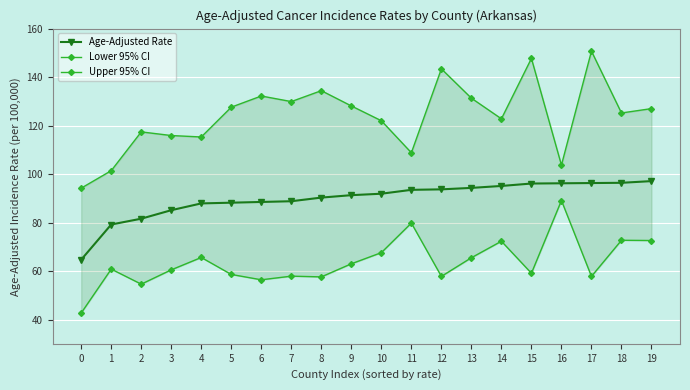

True or false: Upper 95% CI and Lower 95% CI cross at least once.

False